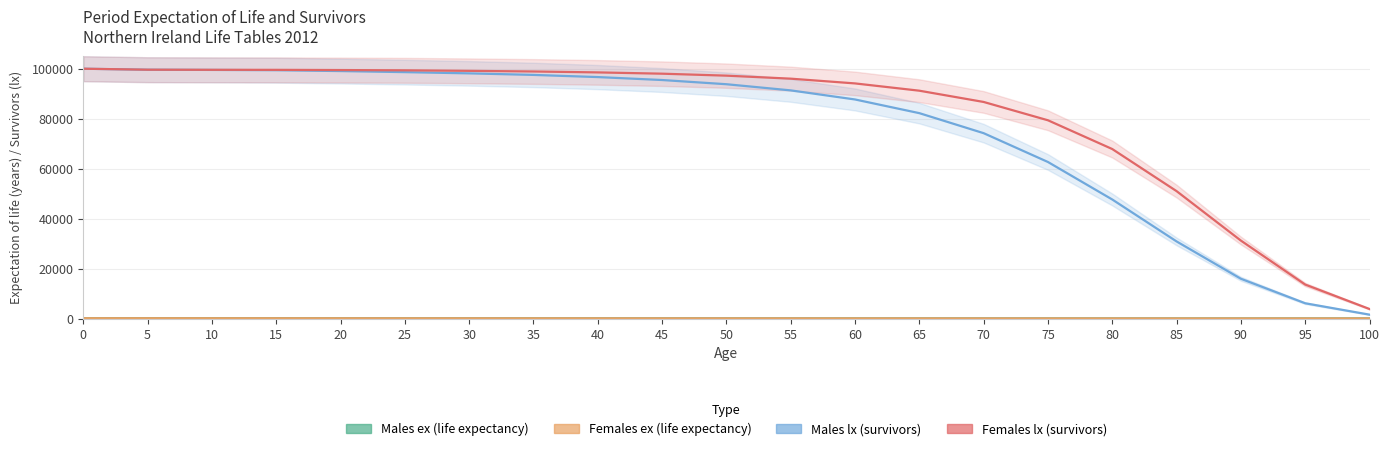

True or false: Males ex has more than 0 interior local peaks.

False